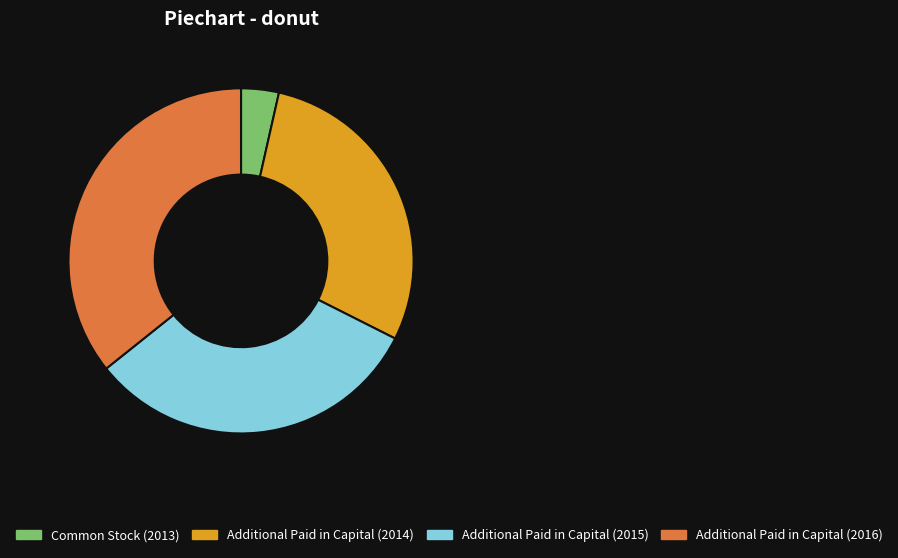

Rank the categories by value from lowest to highest.

Common Stock (2013), Additional Paid in Capital (2014), Additional Paid in Capital (2015), Additional Paid in Capital (2016)